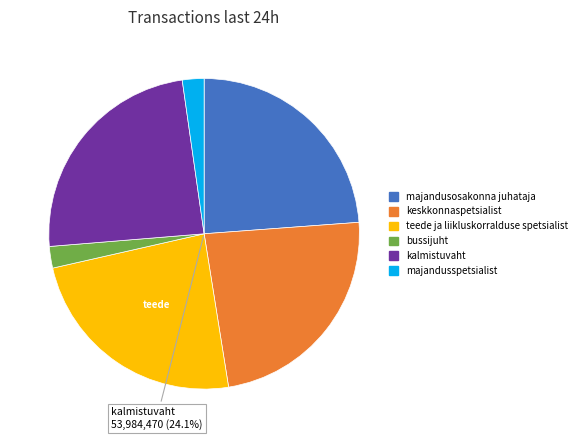

Does keskkonnaspetsialist represent more than half of the total?

No